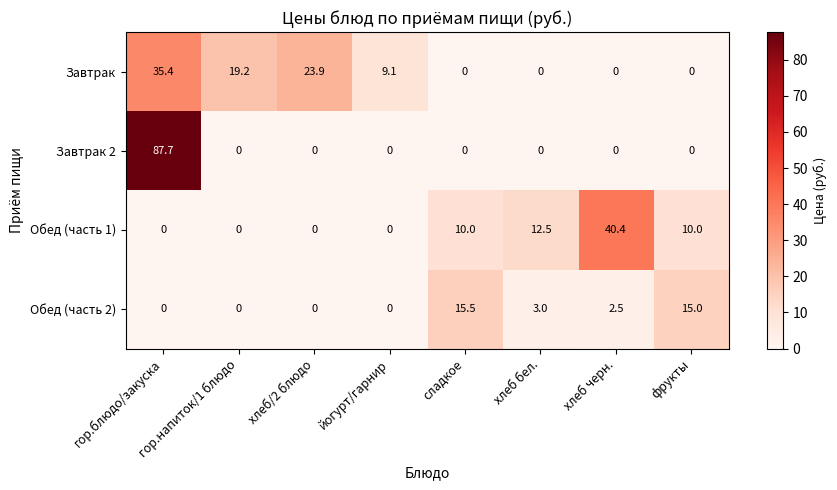

What is the total value across all series at гор.напиток/1 блюдо?

19.2